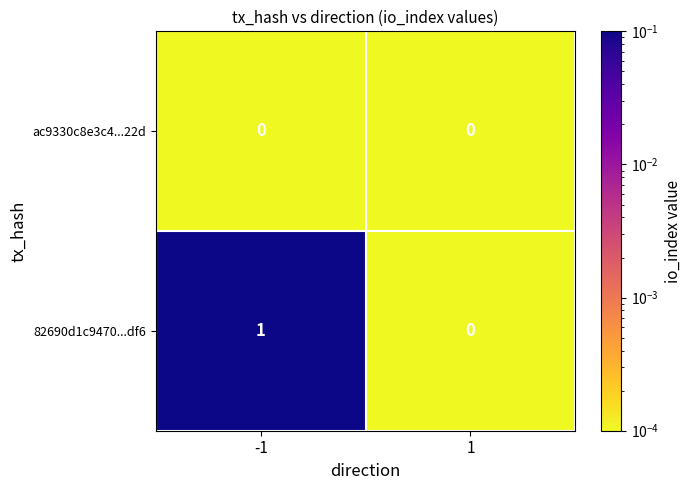

Reading left to right, transcribe all the data shown in this chart.

ac9330c8e3c4...22d: 0	0
82690d1c9470...df6: 1	0